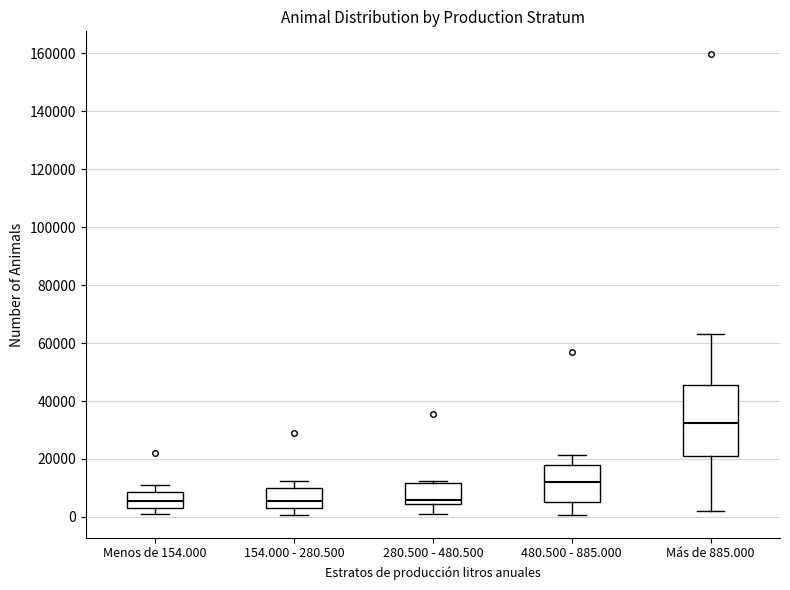

Reading left to right, read every box against the y-axis: the position of its median line, the range the box covers, and the ends of its whiskers. The values are not printed on the chart, so give them approximately, as read against the axis.

Menos de 154.000: median 6000, box 4000 to 8000, whiskers 2000 to 10000
154.000 - 280.500: median 6000, box 4000 to 10000, whiskers 0 to 12000
280.500 - 480.500: median 6000, box 4000 to 12000, whiskers 2000 to 12000
480.500 - 885.000: median 12000, box 6000 to 18000, whiskers 0 to 22000
Más de 885.000: median 32000, box 22000 to 46000, whiskers 2000 to 64000